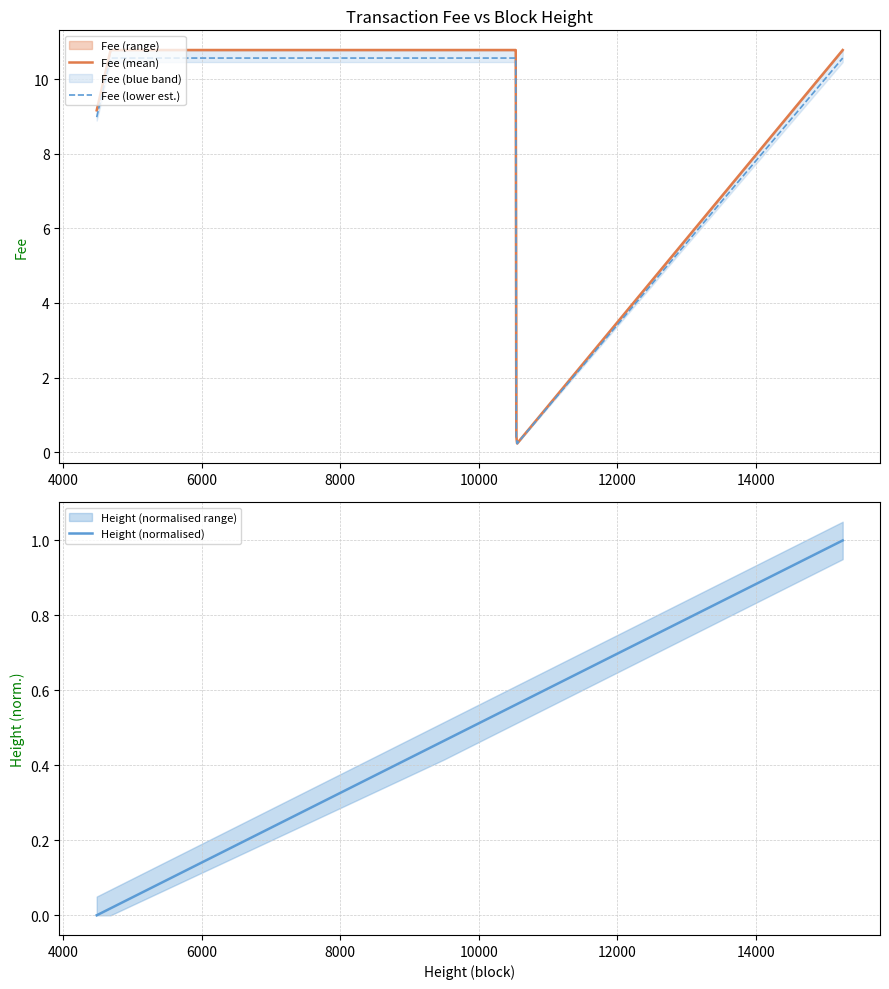

Does the chart have visible grid lines?

Yes